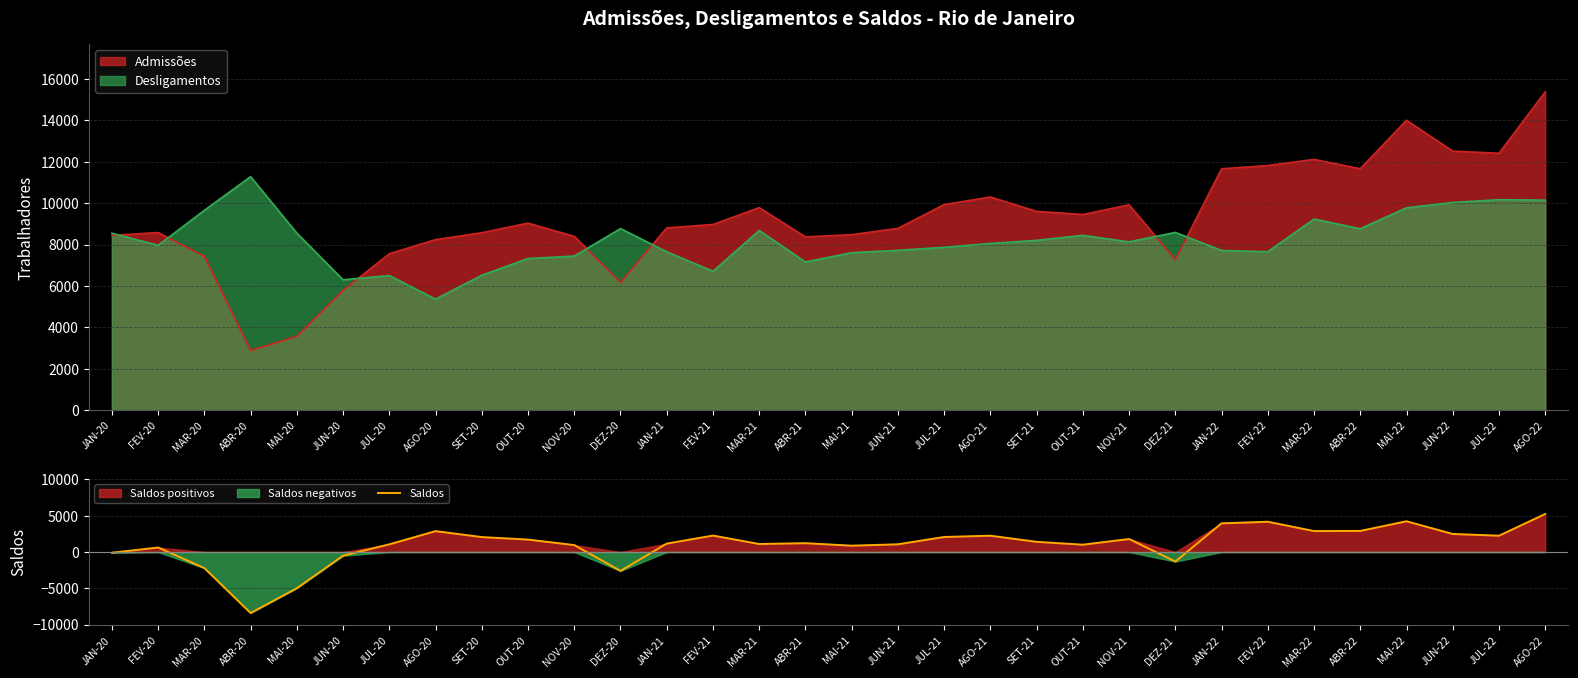

List the labels in order of value, largest first.

AGO-22, MAI-22, FEV-22, JAN-22, ABR-22, MAR-22, AGO-20, JUN-22, FEV-21, AGO-21, JUL-22, JUL-21, SET-20, NOV-21, OUT-20, SET-21, ABR-21, JAN-21, MAR-21, JUN-21, JUL-20, OUT-21, NOV-20, MAI-21, FEV-20, JAN-20, JUN-20, DEZ-21, MAR-20, DEZ-20, MAI-20, ABR-20